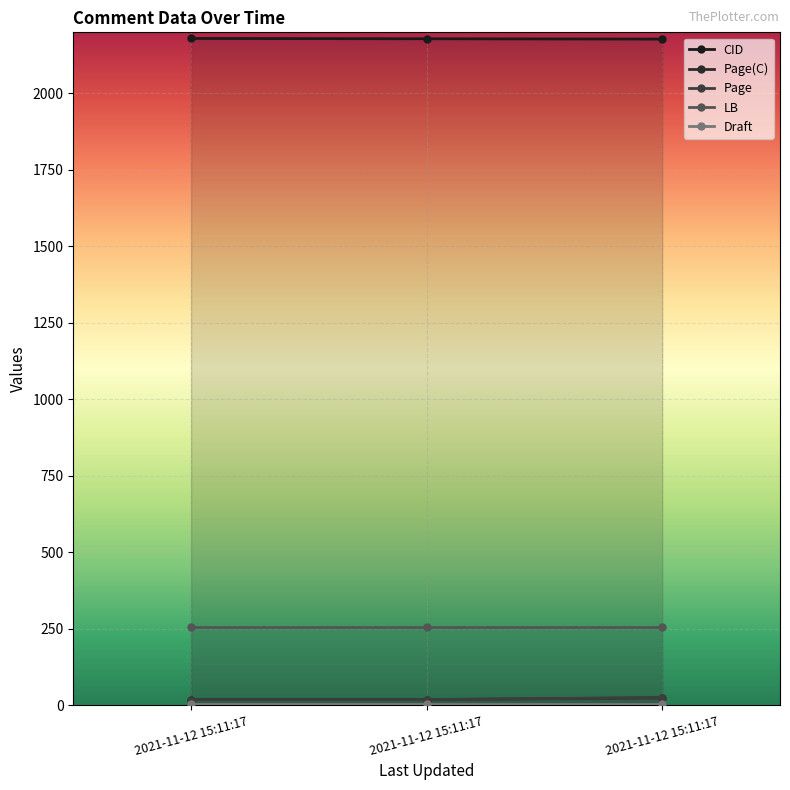

Which series has the largest range (max minus min)?

Page